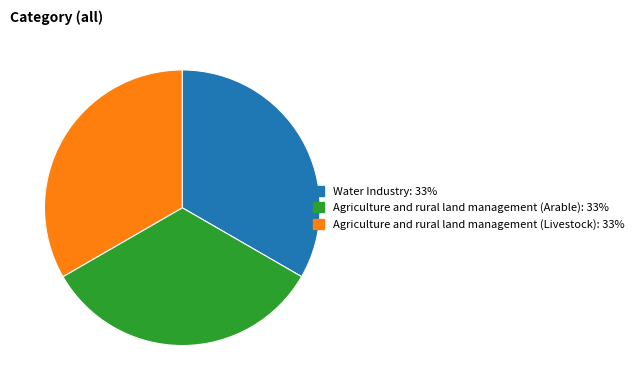

Combined, do Water Industry: 33% and Agriculture and rural land management (Arable): 33% account for over 50%?

Yes